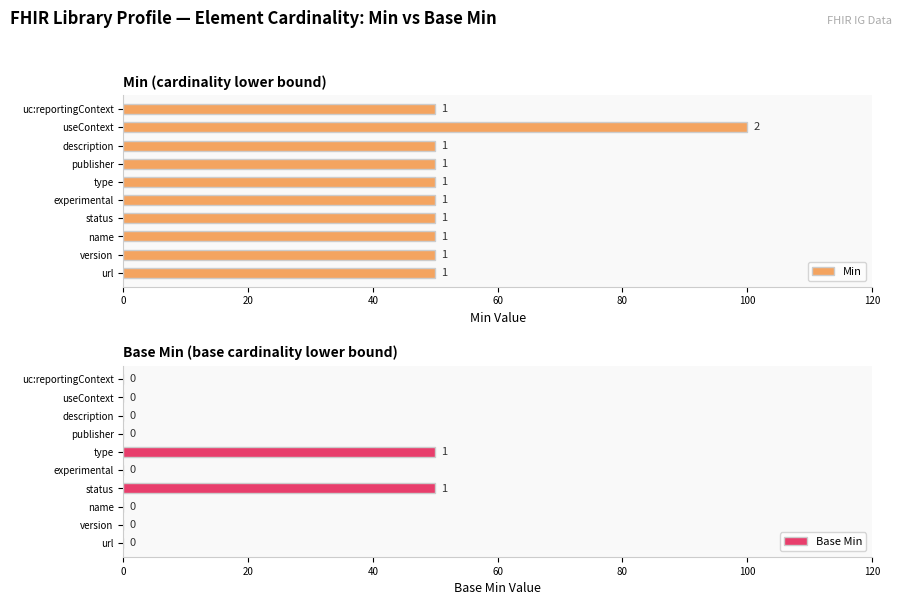

Is it true that Base Min equals 0 at url?

True